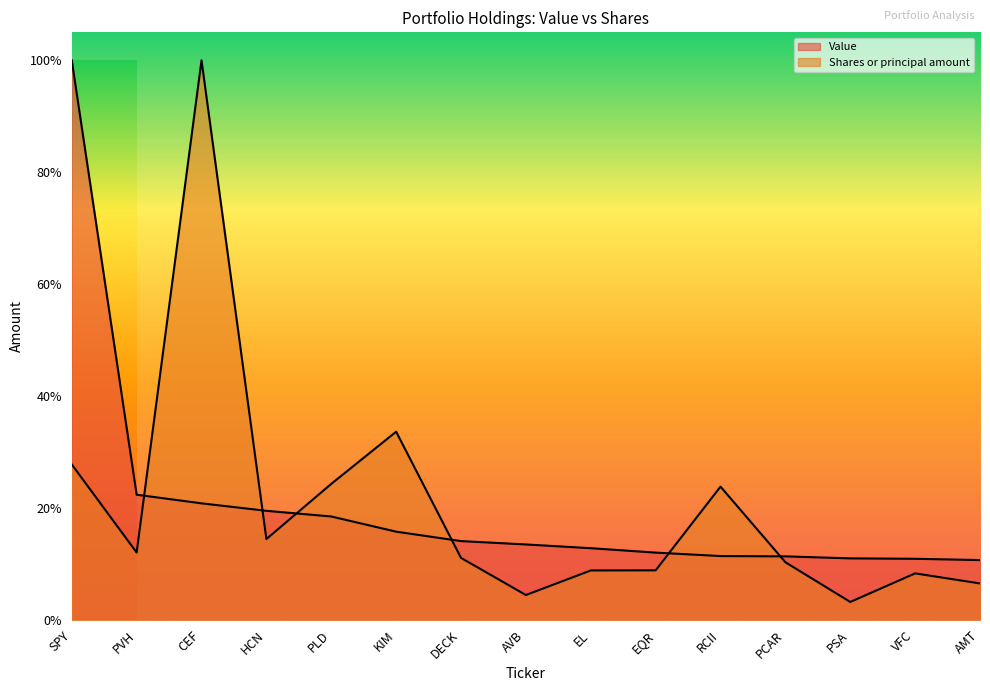

Which has a higher value, PVH or KIM?

PVH